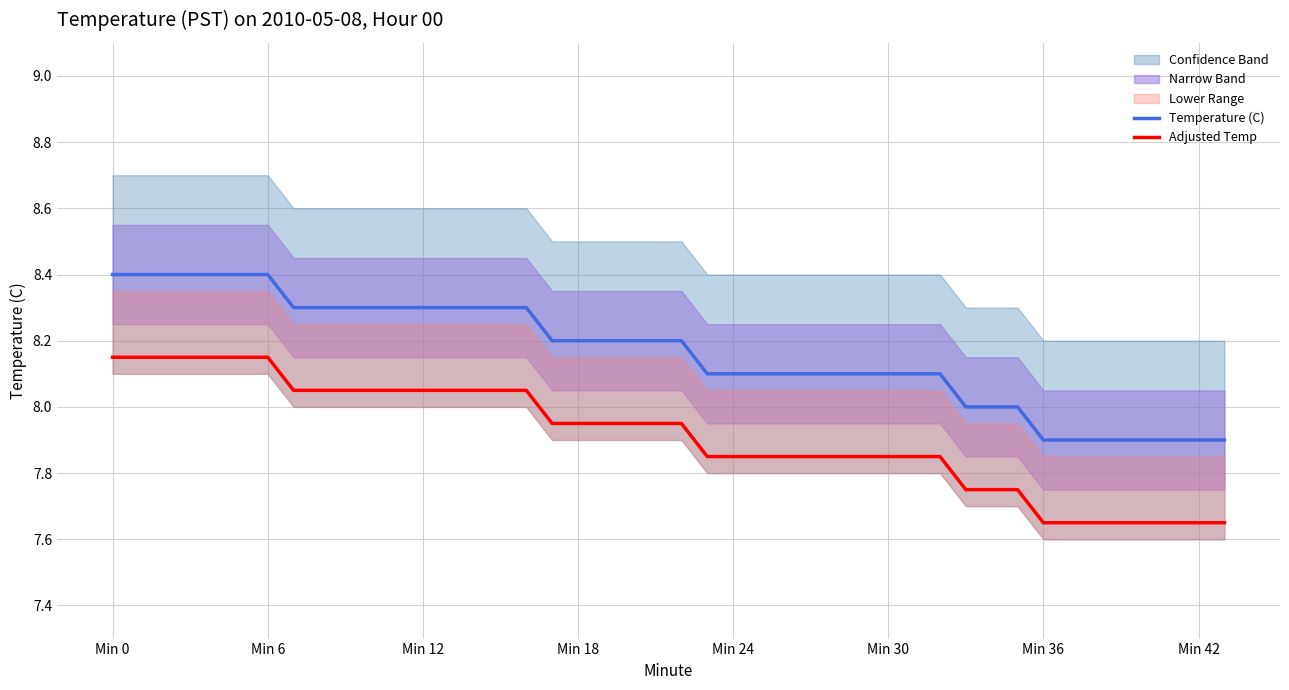

What is the value of the Adjusted Temp point at the 34th from the left?

7.7